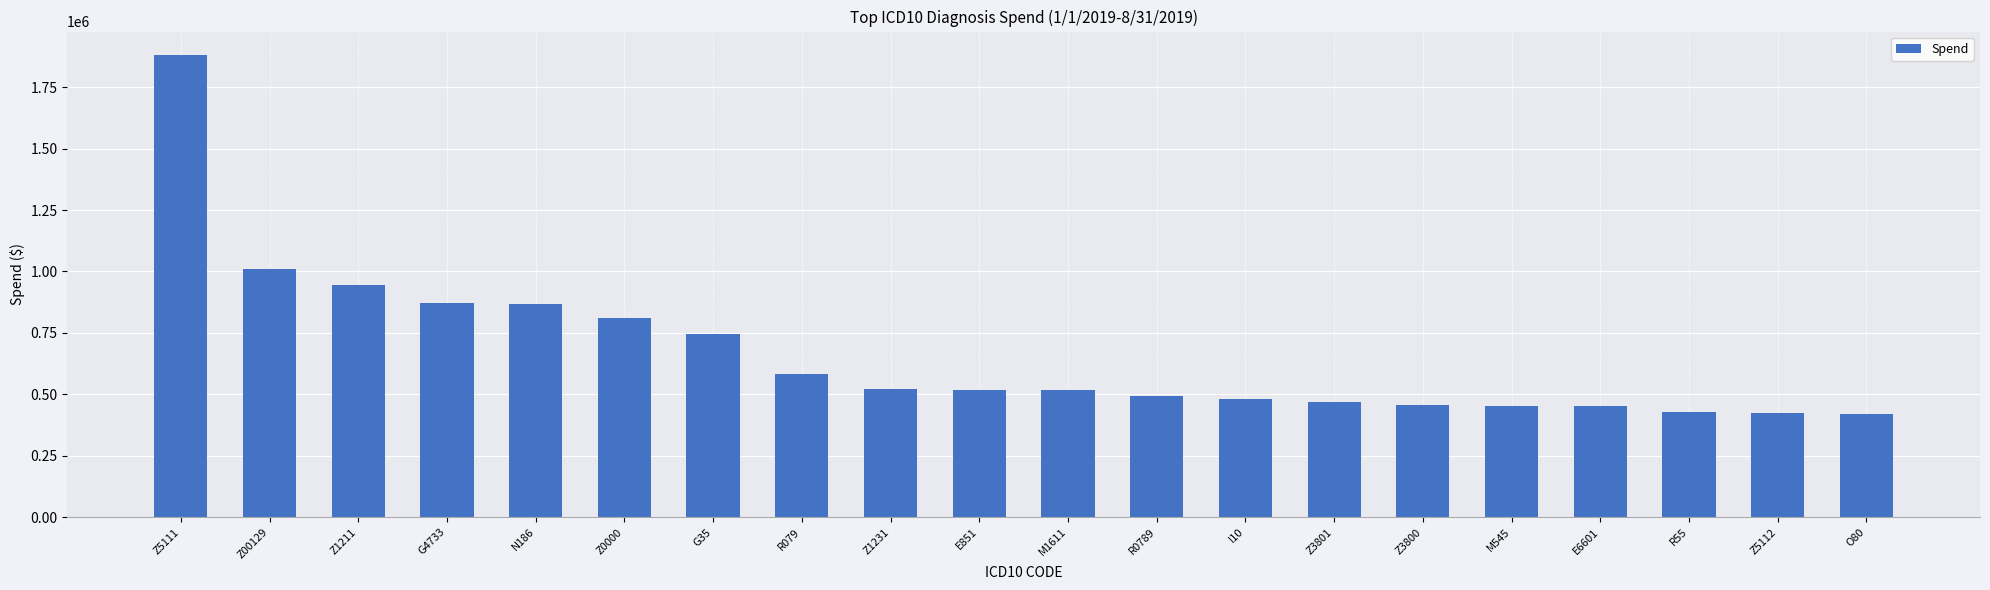

What is the approximate value at Z3800?

455317.6